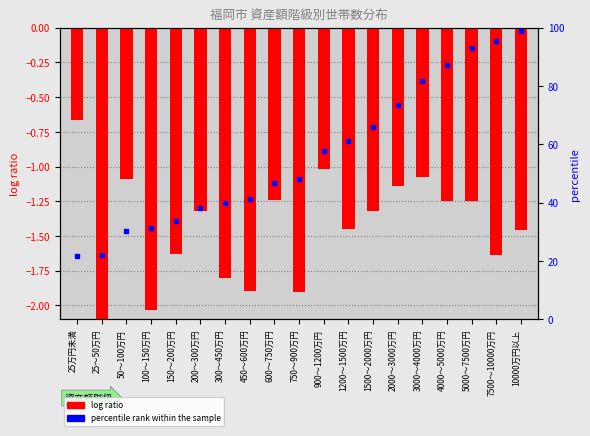

Where does the data first go above -1?

25万円未満